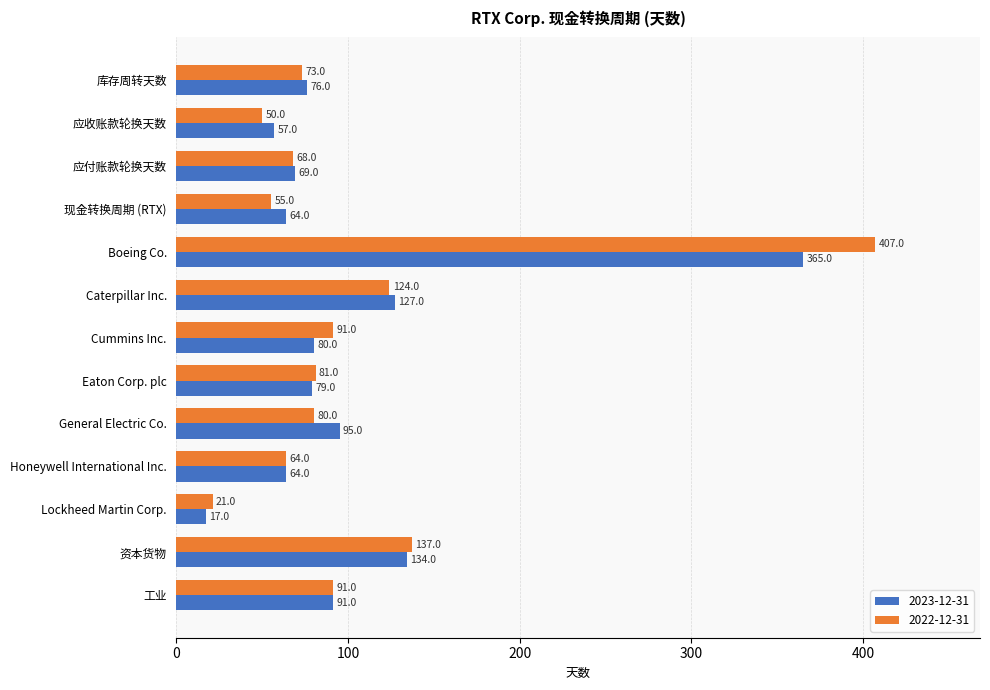

At 现金转换周期 (RTX), list the series in order from smallest to largest.

2022-12-31, 2023-12-31